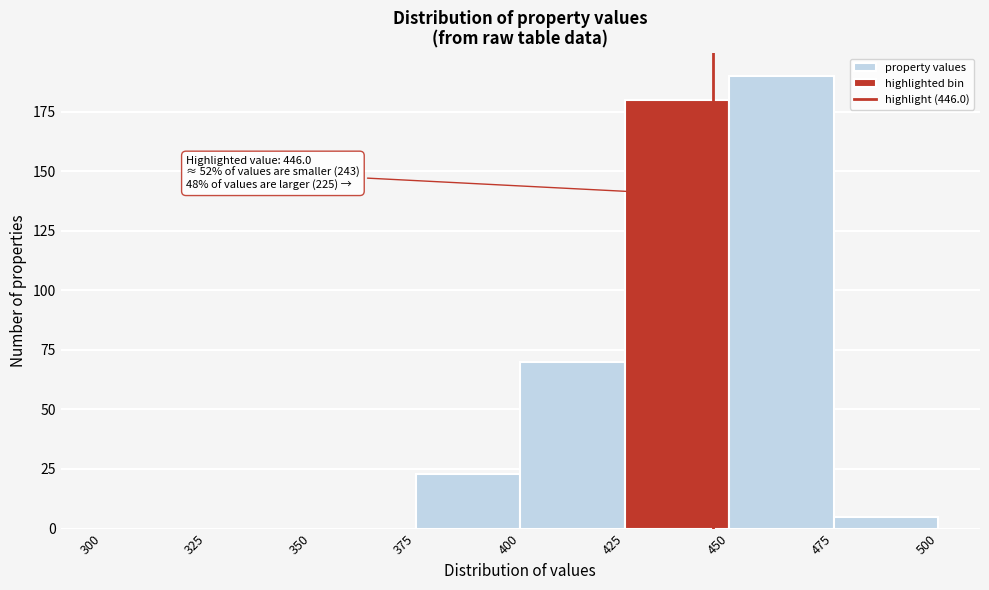

Over which range of the x-axis is the bar tallest?

450 to 475